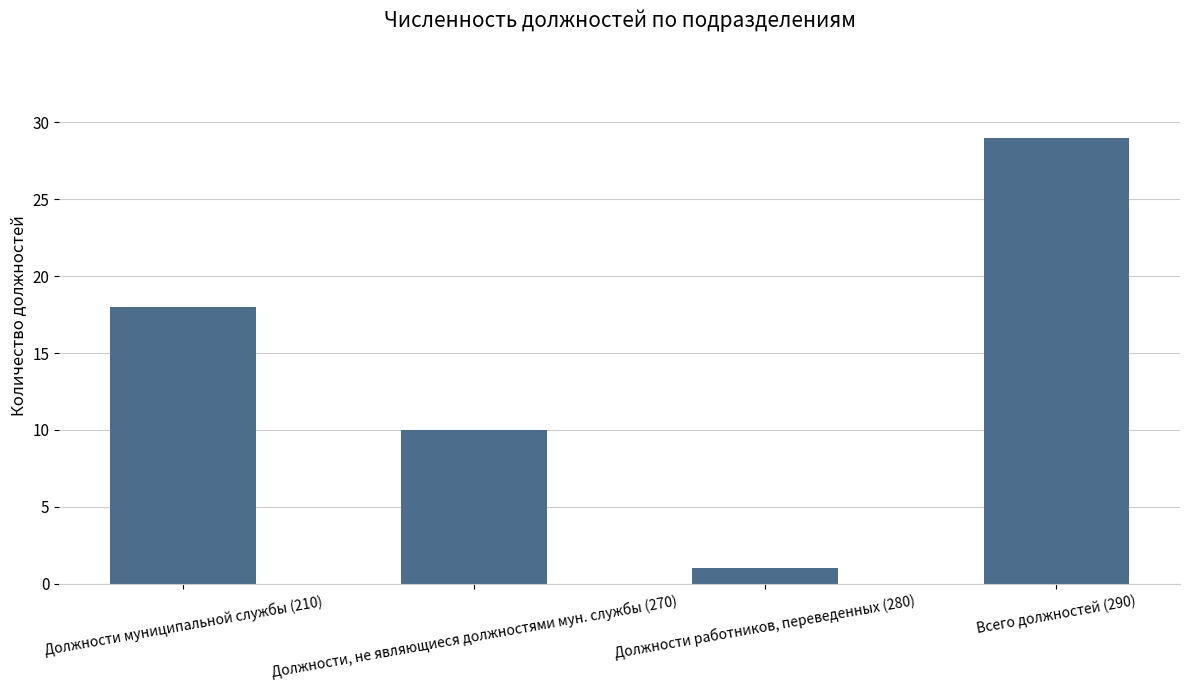

What is the change in value from Должности муниципальной службы (210) to Должности работников, переведенных (280)?

-17